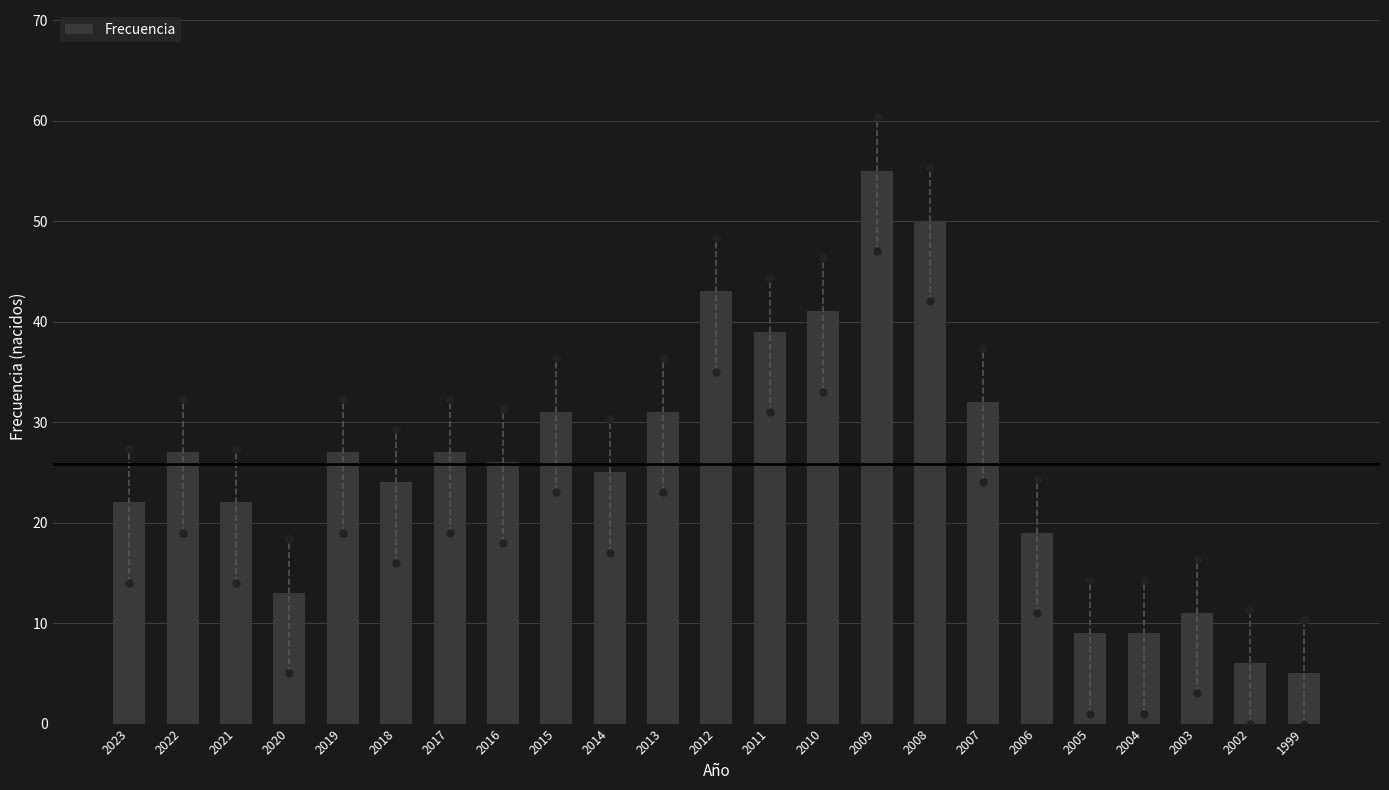

Reading left to right, transcribe all the data shown in this chart.

22	27	22	13	27	24	27	26	31	25	31	43	39	41	55	50	32	19	9	9	11	6	5